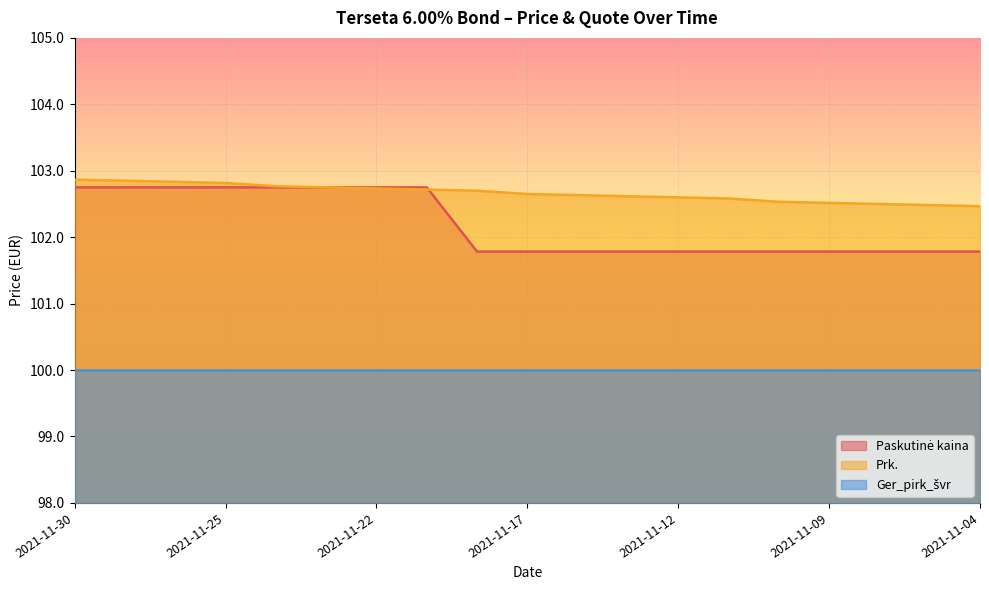

The value of Prk. at 2021-11-25 is 102.8. True or false?

True